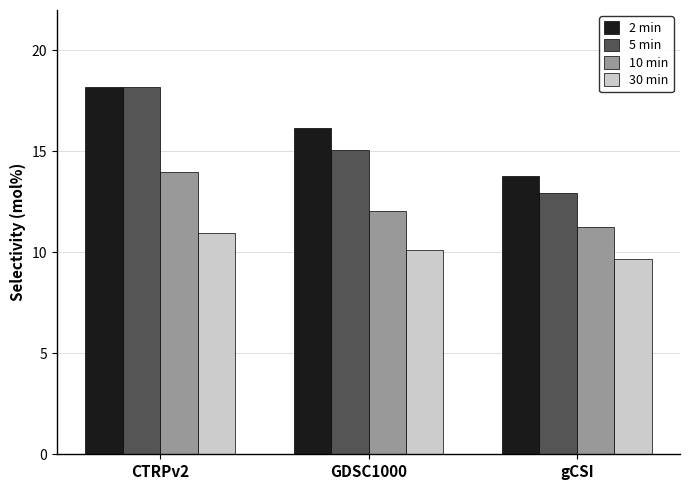

At which label is 10 min closest to 0?

gCSI